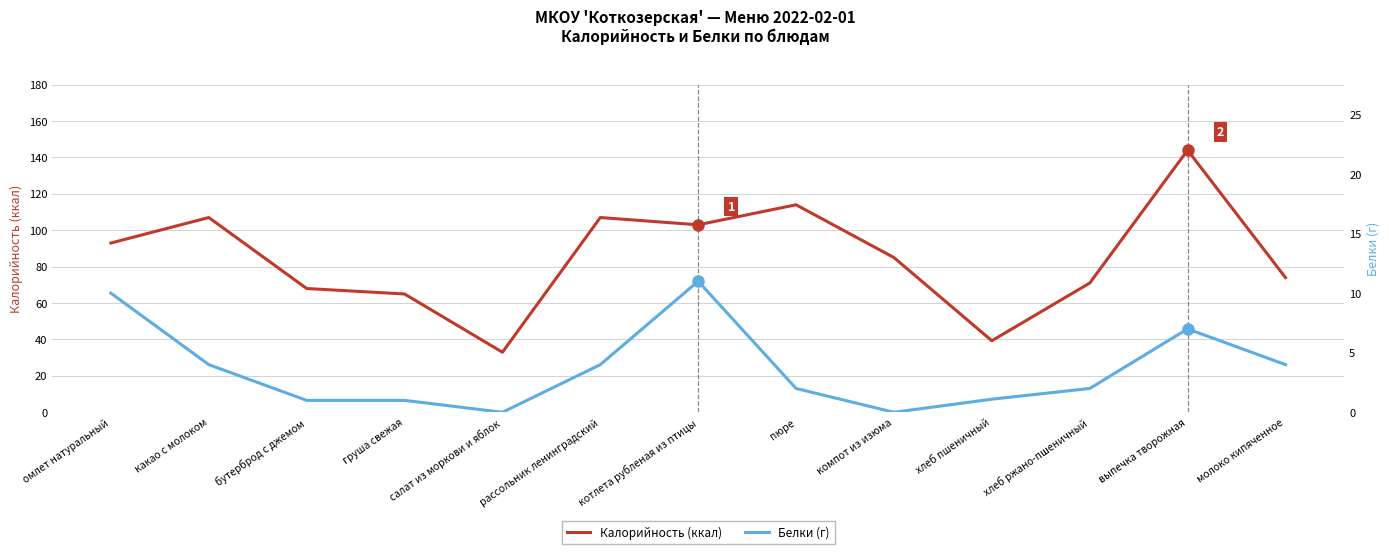

What is the value of the Калорийность (ккал) point at the 6th from the left?

107.0